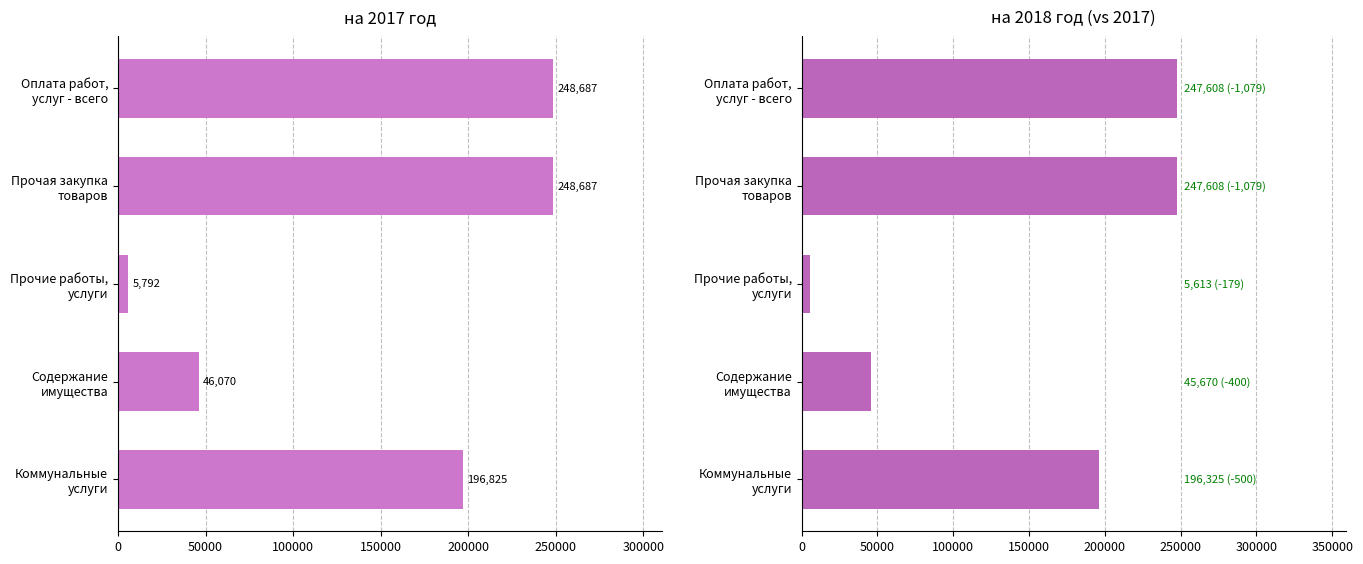

Is the value of на 2017 год at Содержание имущества greater than the value of на 2018 год at Прочая закупка товаров?

No